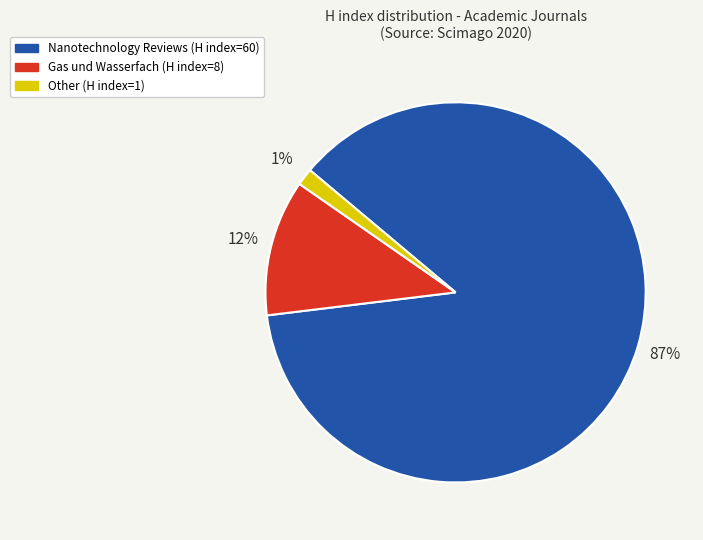

Does any single category account for the majority?

Yes